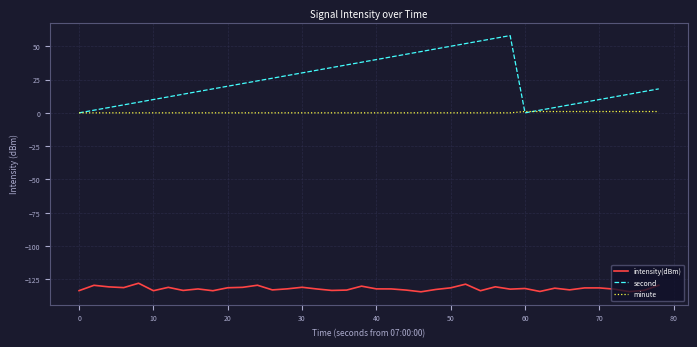

What is the greatest value displayed?

58.0